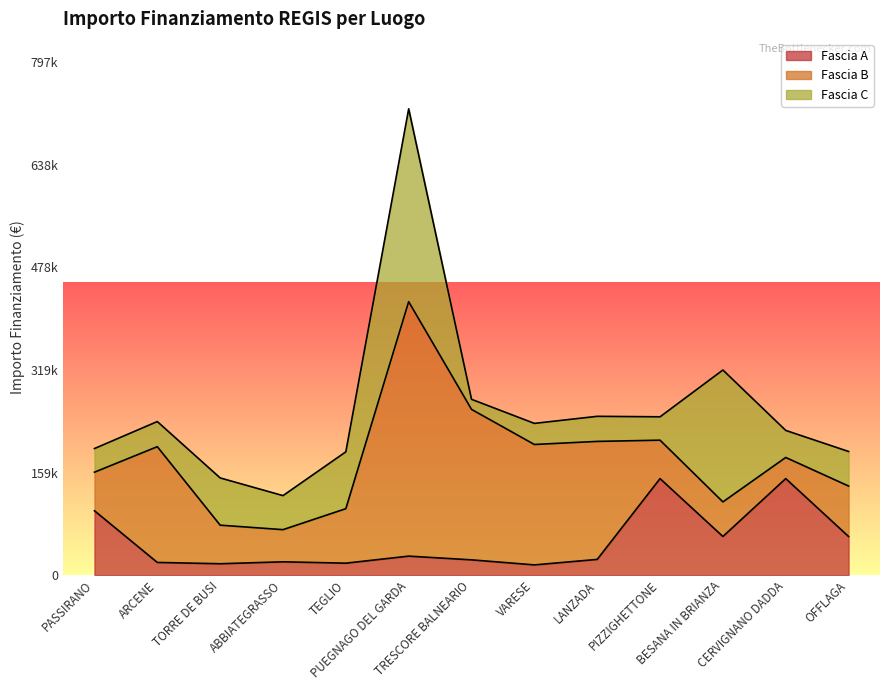

Does the chart display data point markers on the line(s)?

No